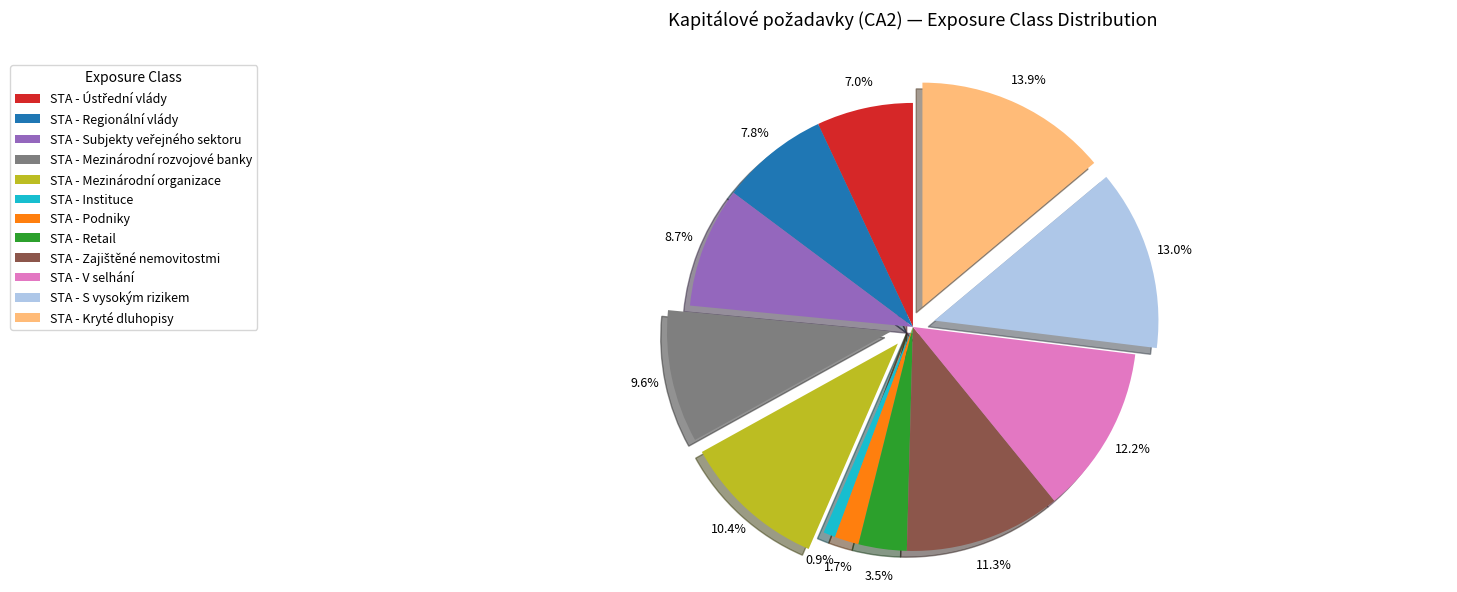

To the nearest percent, what is the average slice percentage?

8%